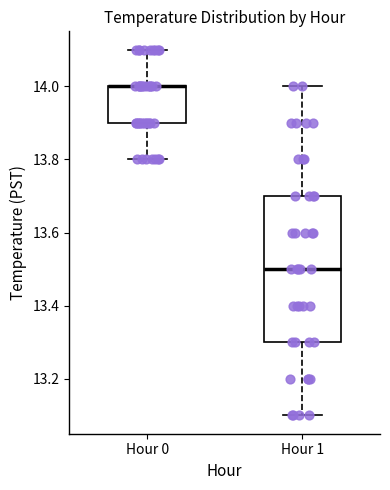

Which box is the tallest, from its lower edge to its upper edge?

Hour 1